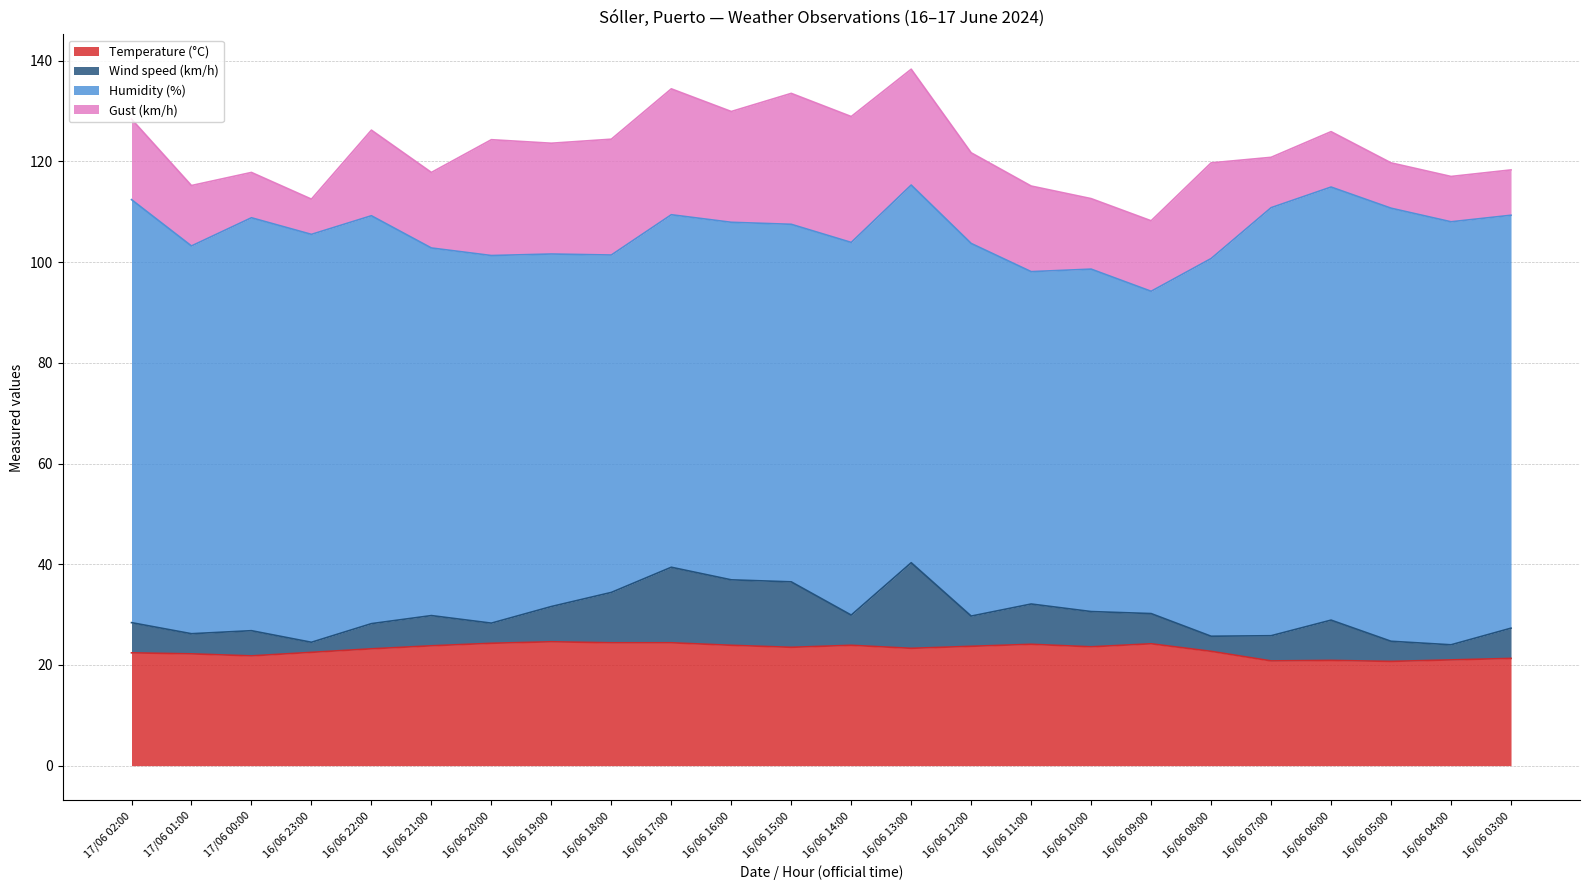

What is the label of the 12th point from the right?

16/06 14:00